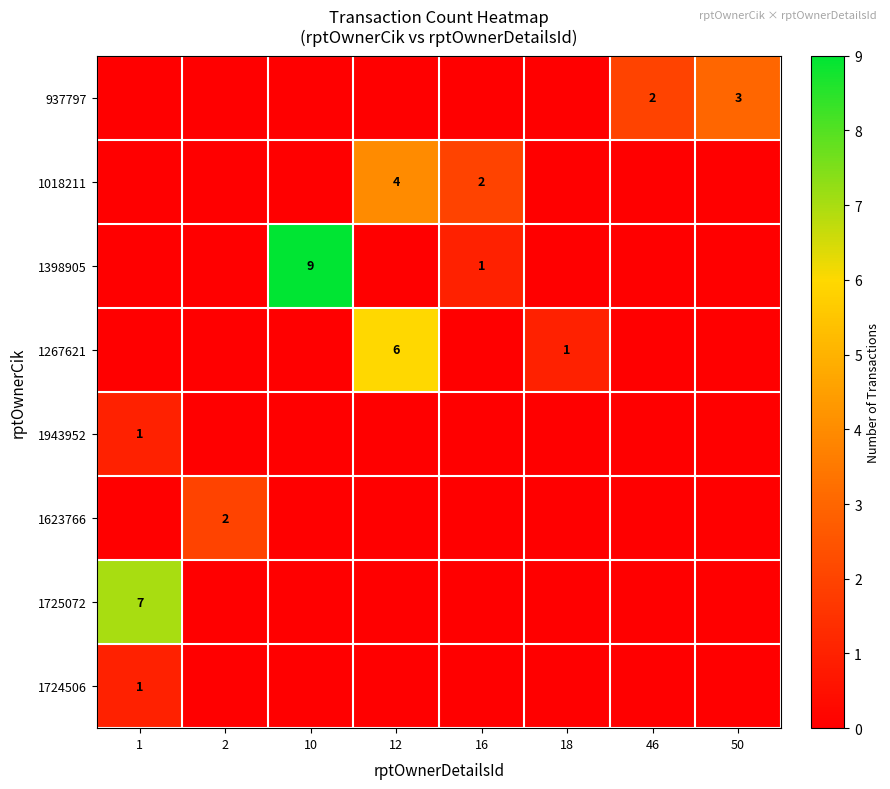

Count the number of data series in this chart.

8